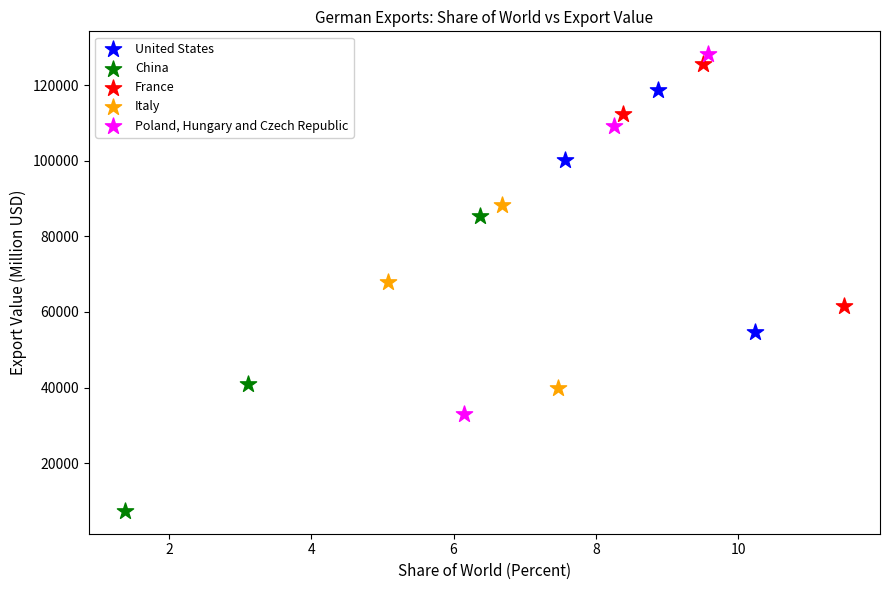

Which series has the largest Y range (max minus min)?

Poland, Hungary and Czech Republic